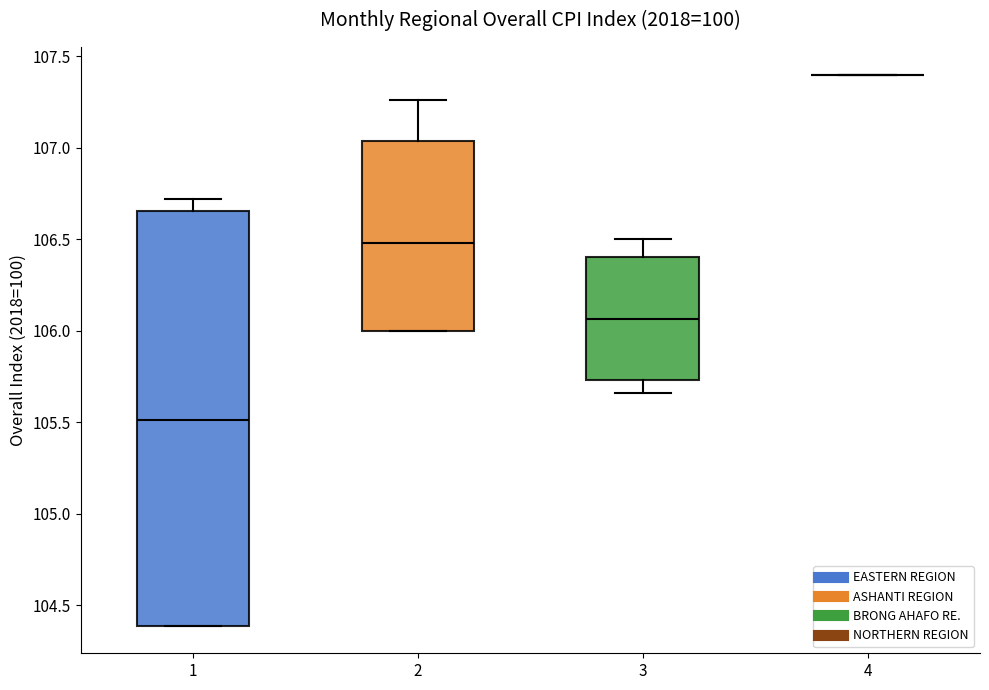

Reading left to right, read every box against the y-axis: the position of its median line, the range the box covers, and the ends of its whiskers. The values are not printed on the chart, so give them approximately, as read against the axis.

1: median 105.50, box 104.40 to 106.65, whiskers 104.40 to 106.70
2: median 106.50, box 106.00 to 107.05, whiskers 106.00 to 107.25
3: median 106.05, box 105.75 to 106.40, whiskers 105.65 to 106.50
4: box collapsed to a line at 107.40, whiskers 107.40 to 107.40